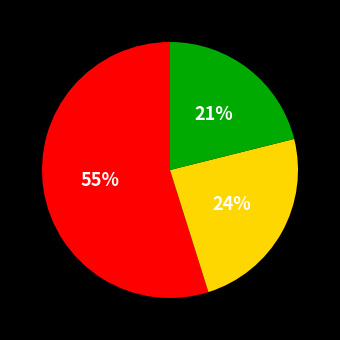

To the nearest percent, what is the average slice percentage?

33%